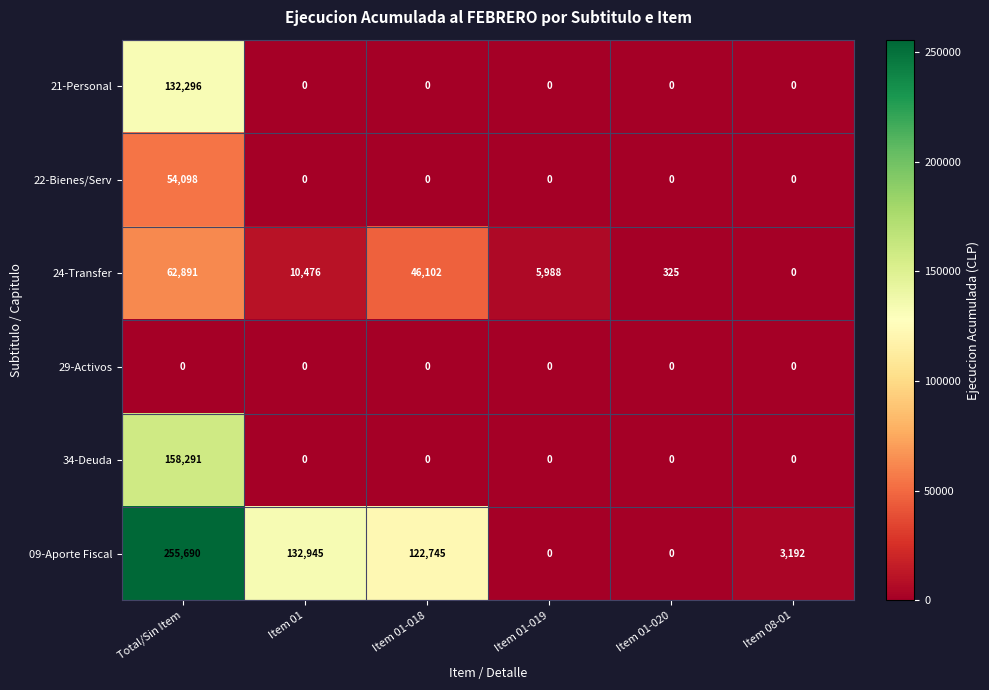

What is the difference between the maximum and second lowest values in the 21-Personal series?

132296